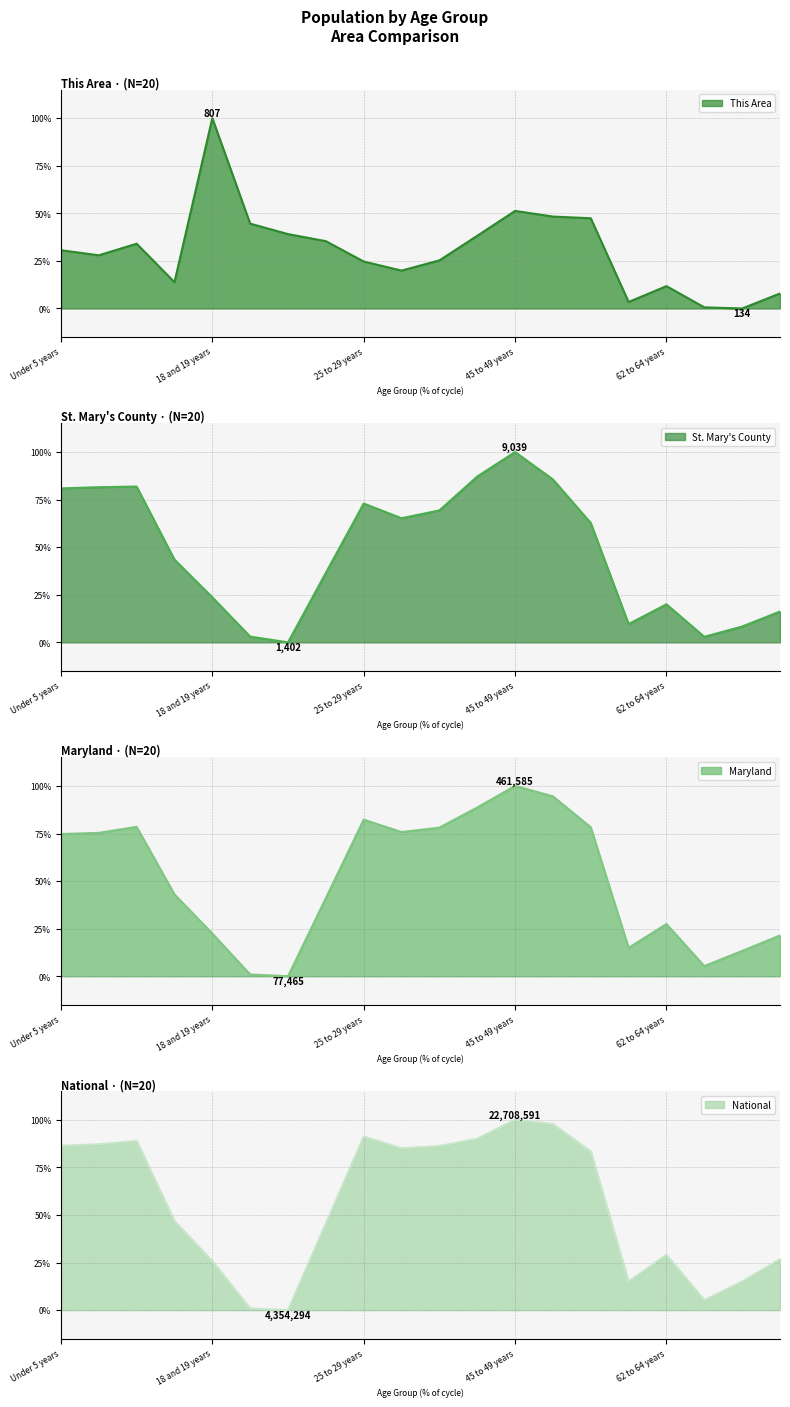

Rank the categories by Maryland value from lowest to highest.

21 years, 20 years, 65 and 66 years, 67 to 69 years, 60 and 61 years, 70 to 74 years, 18 and 19 years, 62 to 64 years, 22 to 24 years, 15 to 17 years, Under 5 years, 5 to 9 years, 30 to 34 years, 35 to 39 years, 55 to 59 years, 10 to 14 years, 25 to 29 years, 40 to 44 years, 50 to 54 years, 45 to 49 years